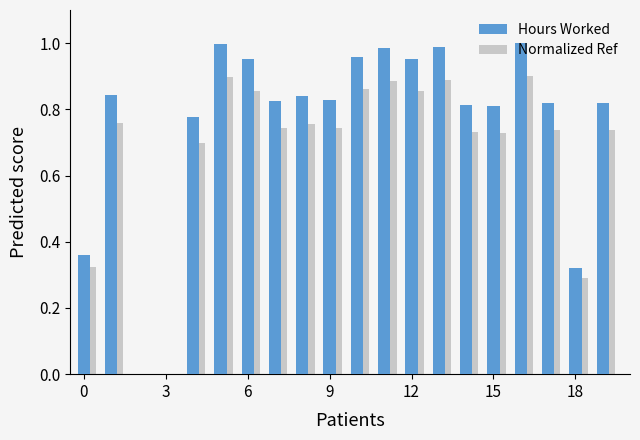

What is the sum of all Normalized Ref values?

13.4